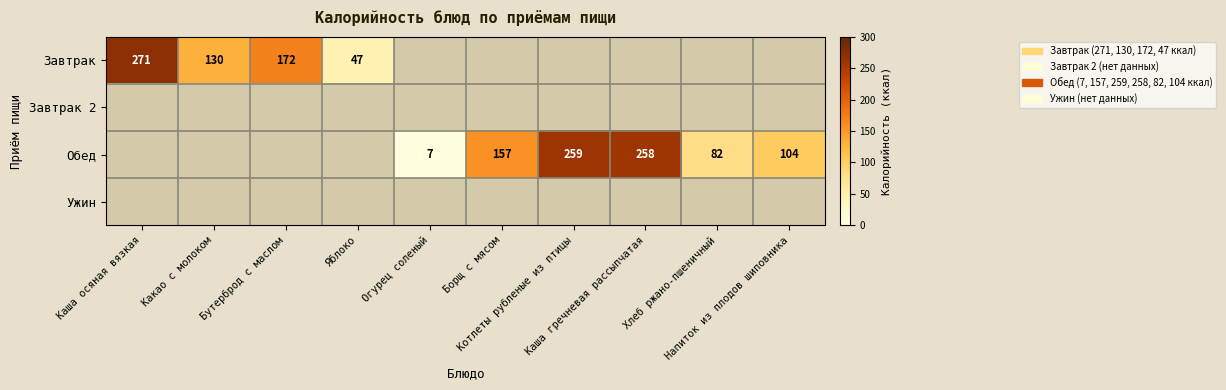

Which has a higher value, Огурец соленый or Каша гречневая рассыпчатая?

Каша гречневая рассыпчатая